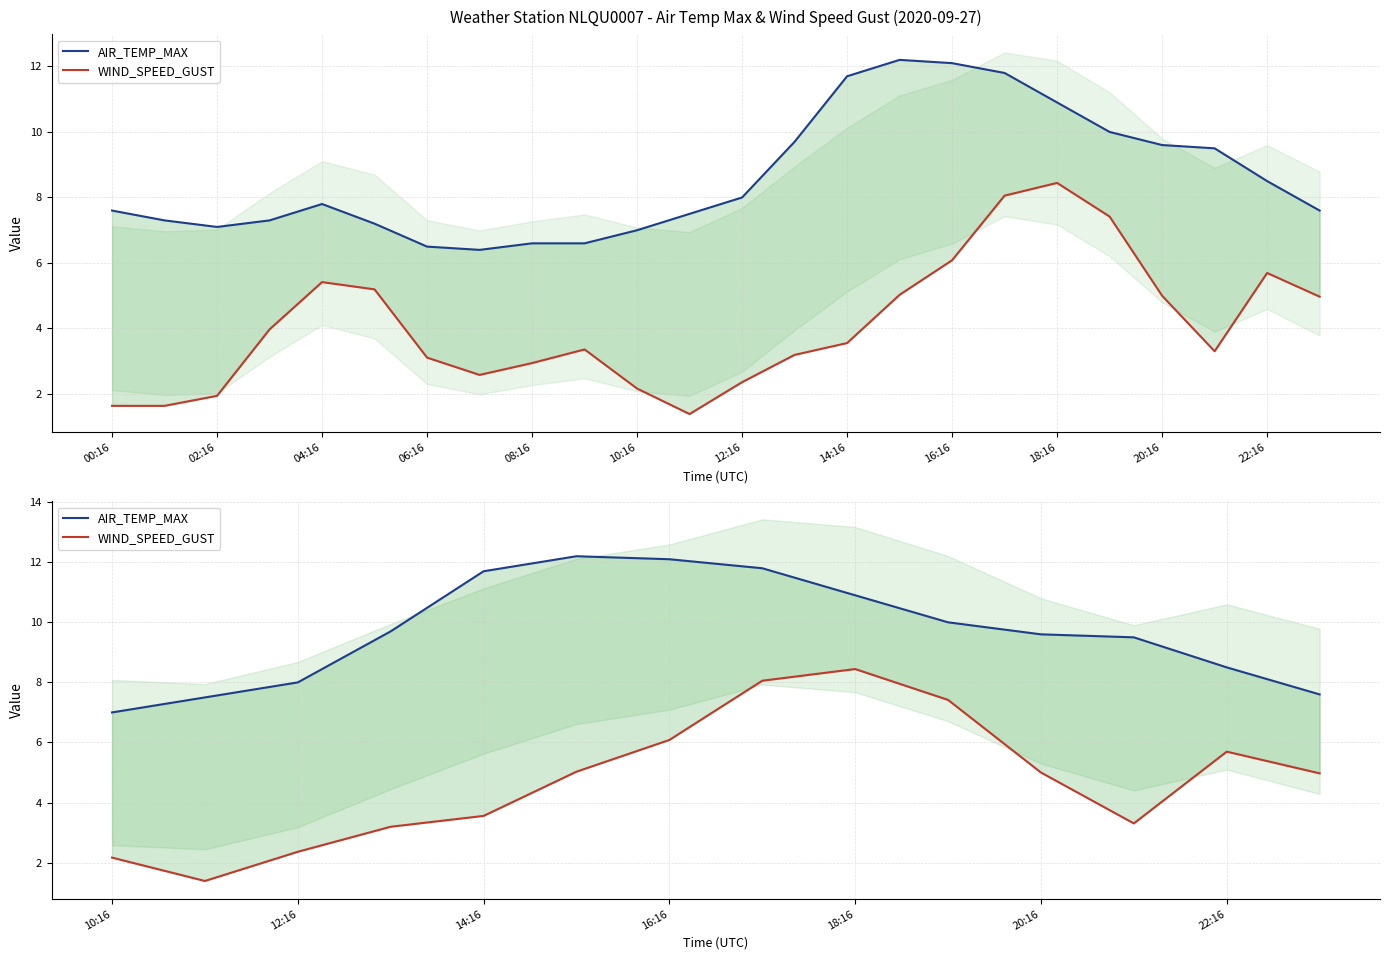

True or false: AIR_TEMP_MAX has a value of 17.0 at 16:16.

False